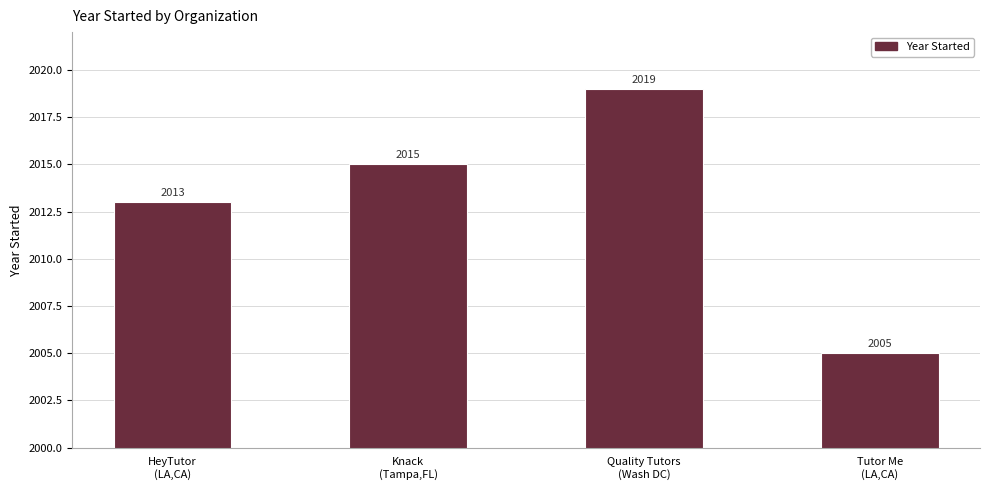

True or false: the data shows 2889 at Quality Tutors
(Wash DC).

False